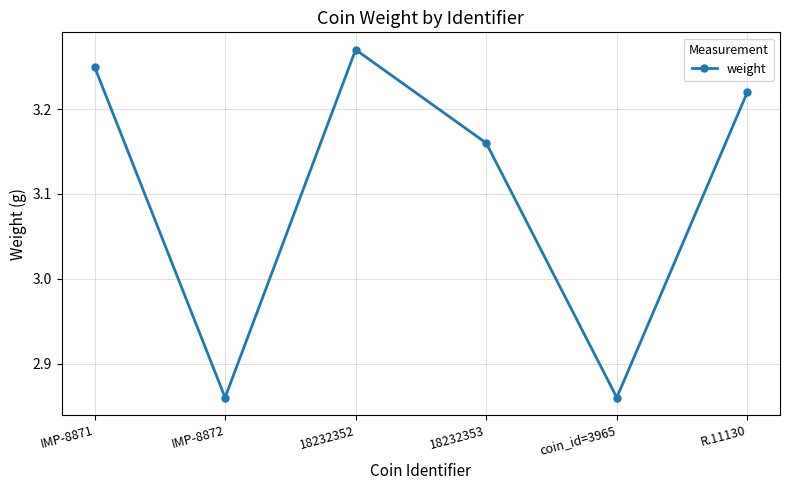

At which category does the data reach its first local valley?

IMP-8872